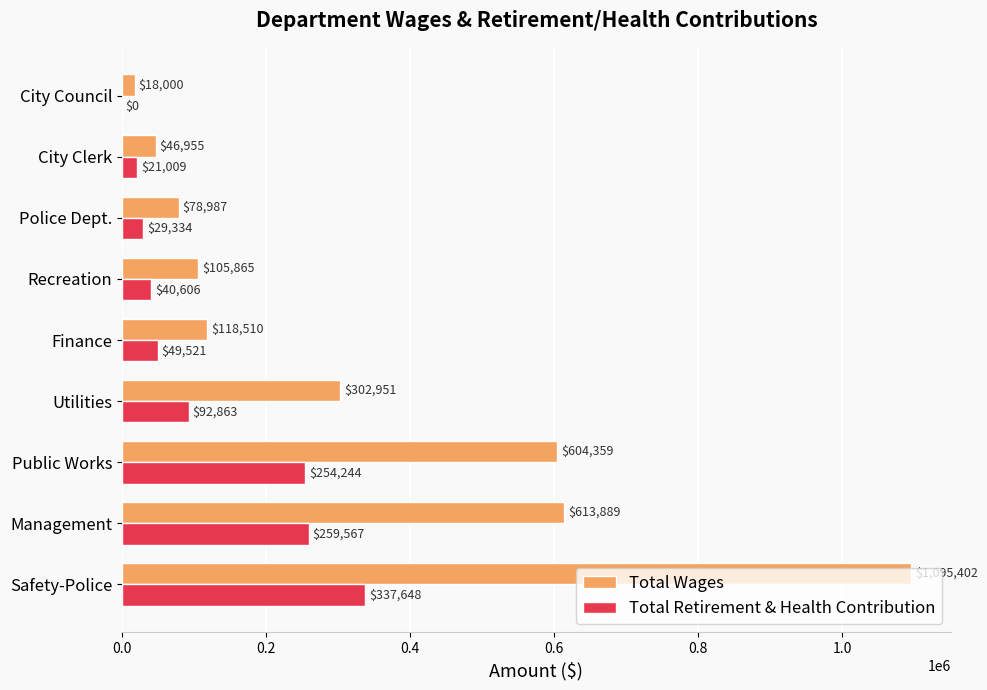

What is the average value of the Total Retirement & Health Contribution series?

120532